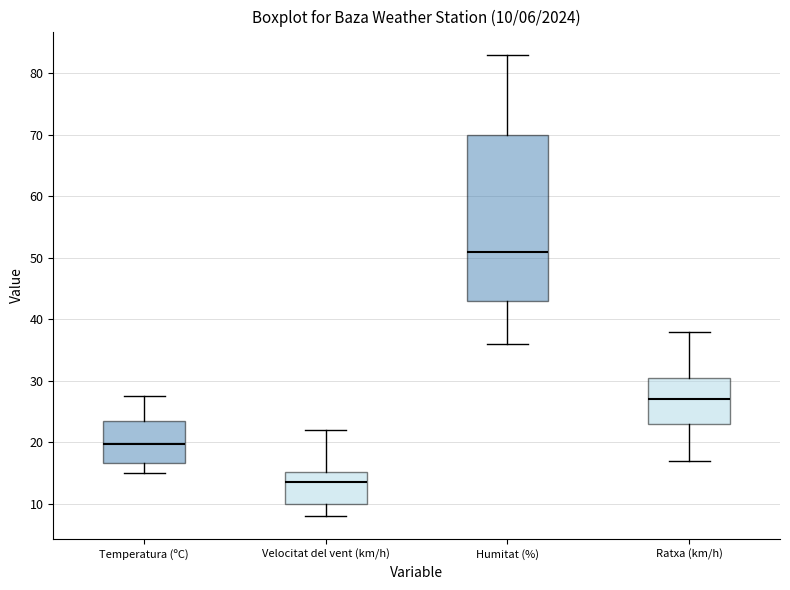

Comparing the boxes themselves (not the whiskers), which one is the tallest?

Humitat (%)